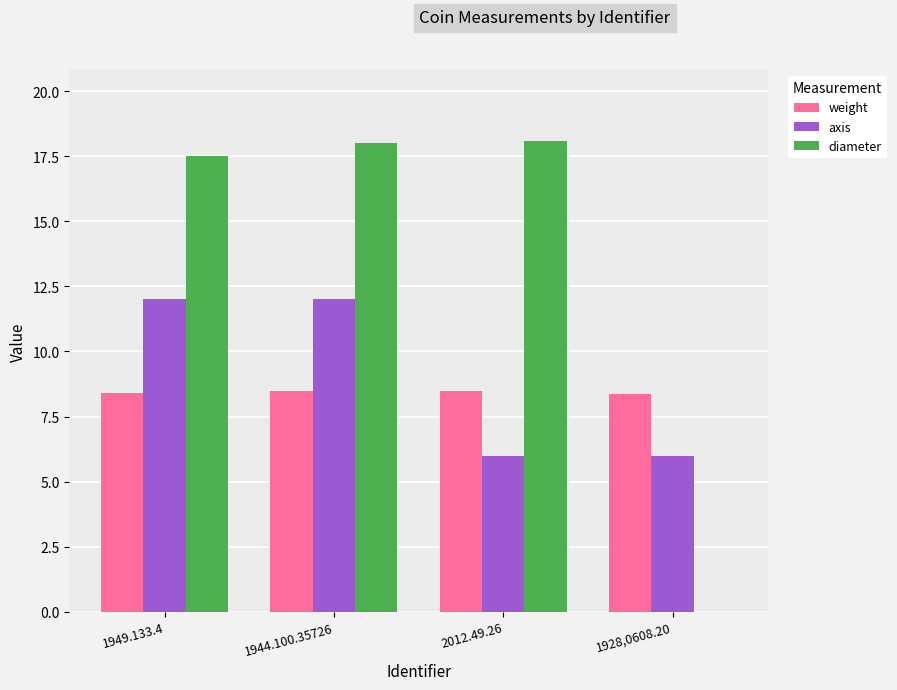

At which category is the sum across all series the highest?

1944.100.35726